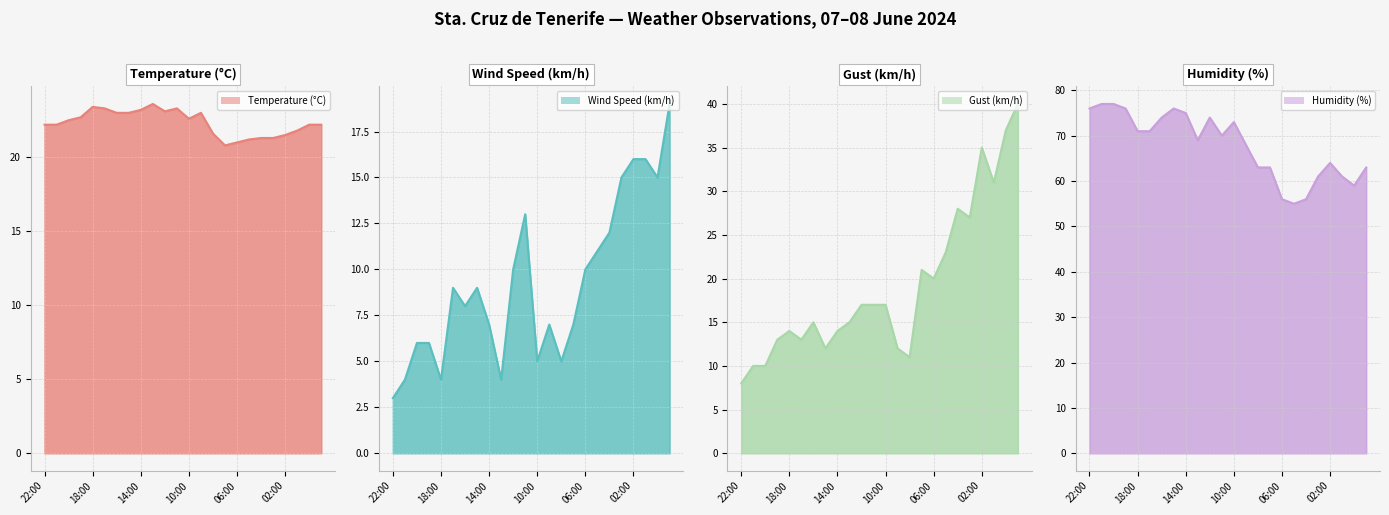

The value of Gust (km/h) at 16:00 is 25.0. True or false?

False